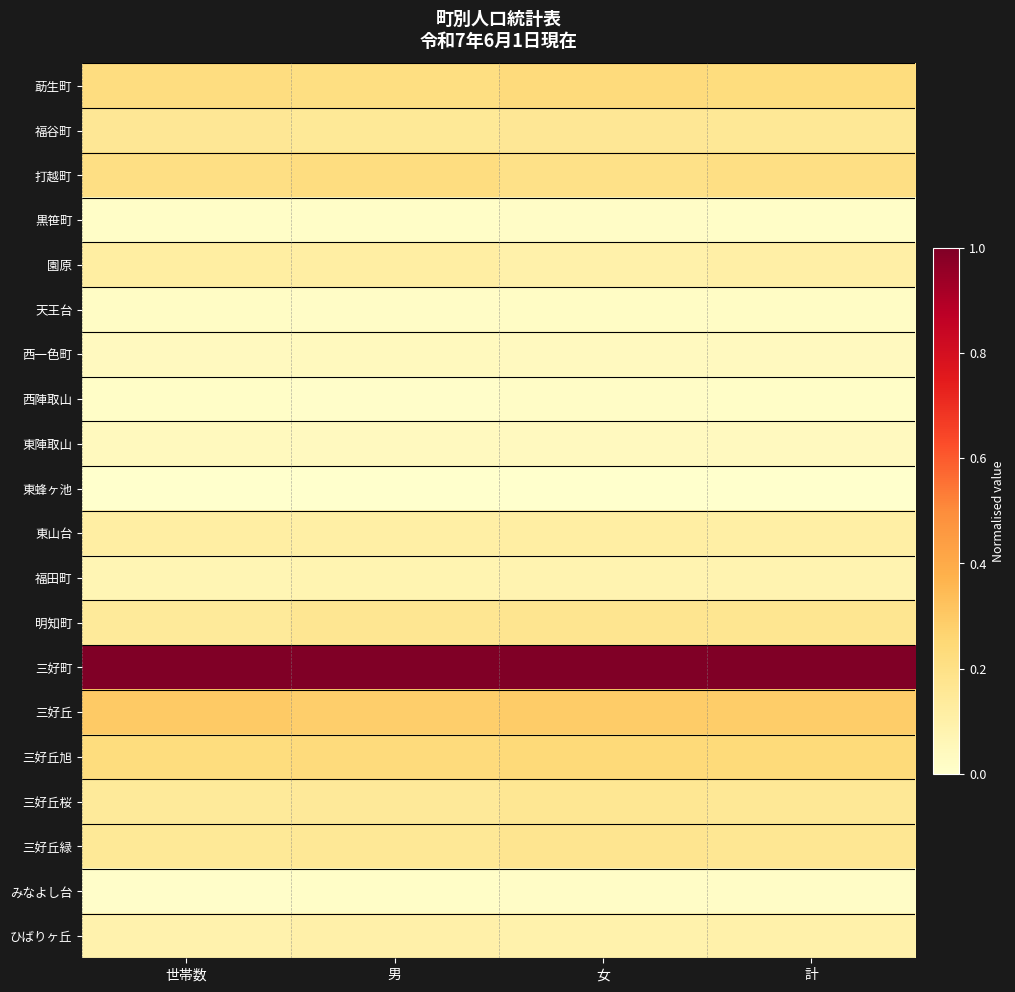

At which category is the sum across all series the highest?

女